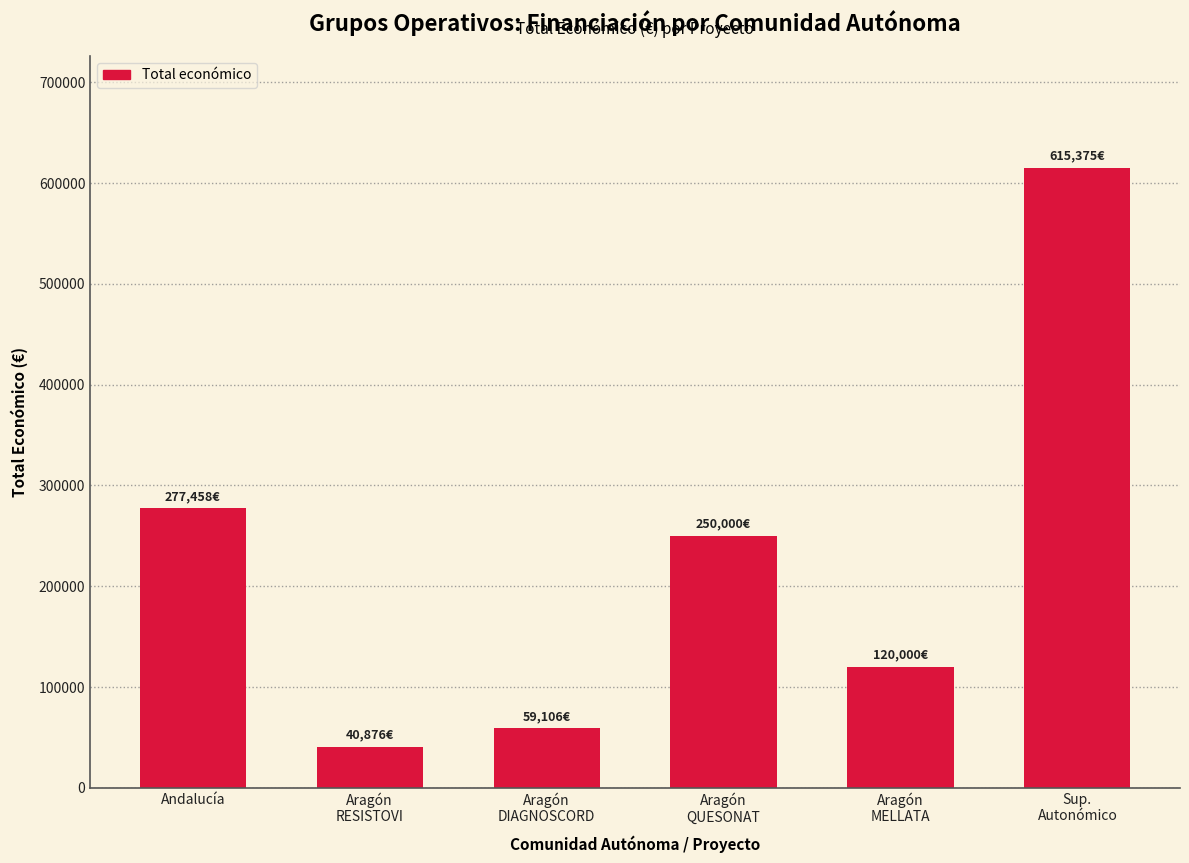

What is the difference between the maximum and minimum values?

574499